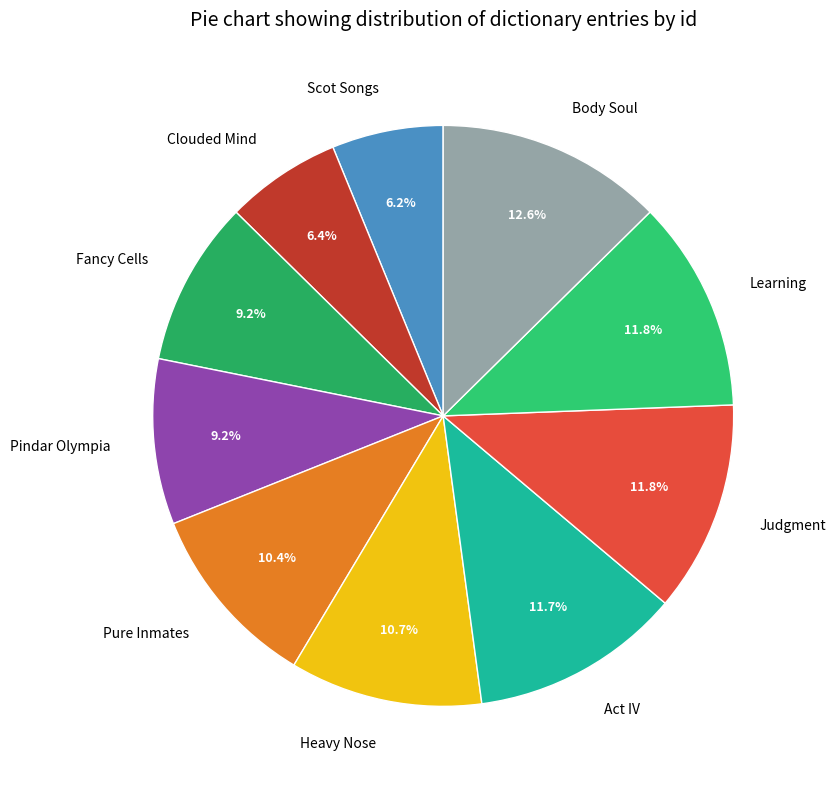

To the nearest percent, what is the combined percentage of Pure Inmates and Scot Songs?

17%